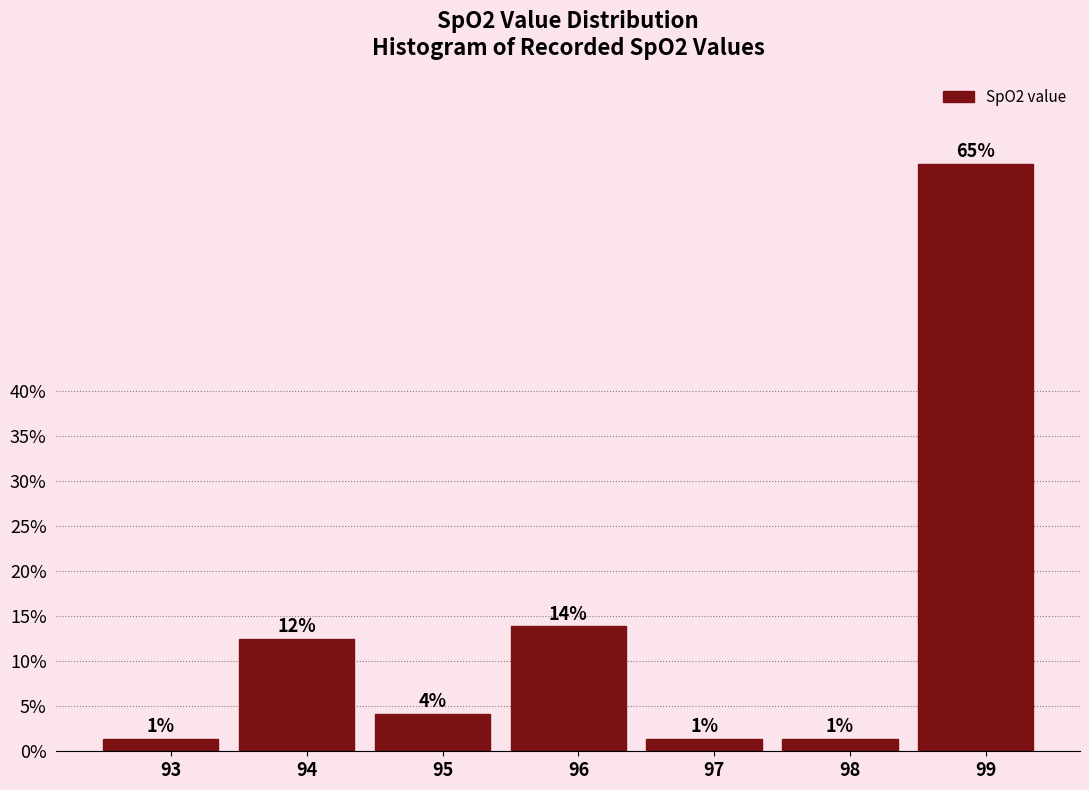

How many bars are there in total?

7